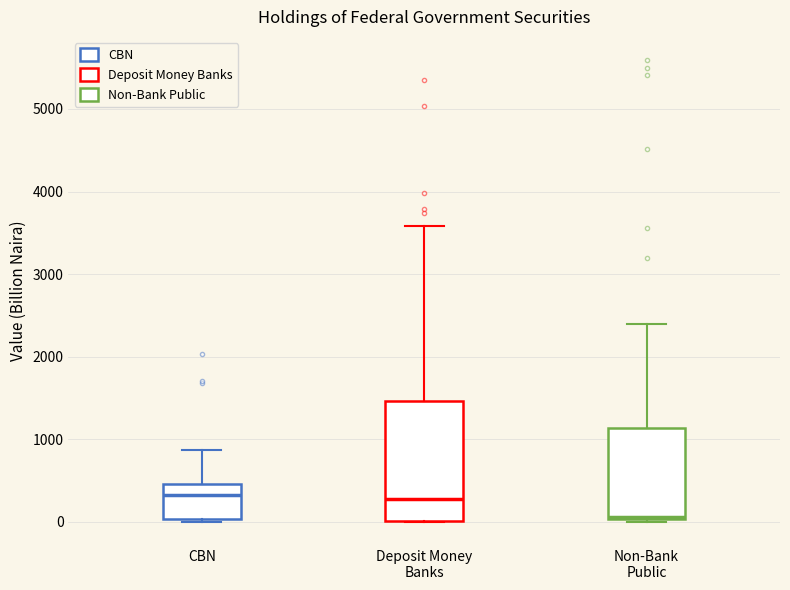

Comparing the boxes themselves (not the whiskers), which one is the tallest?

Deposit Money Banks